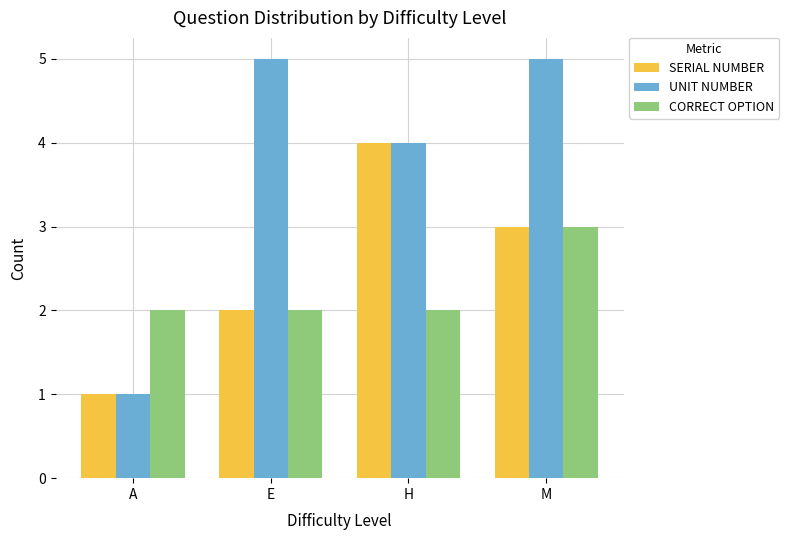

What is the maximum value shown in the chart?

5